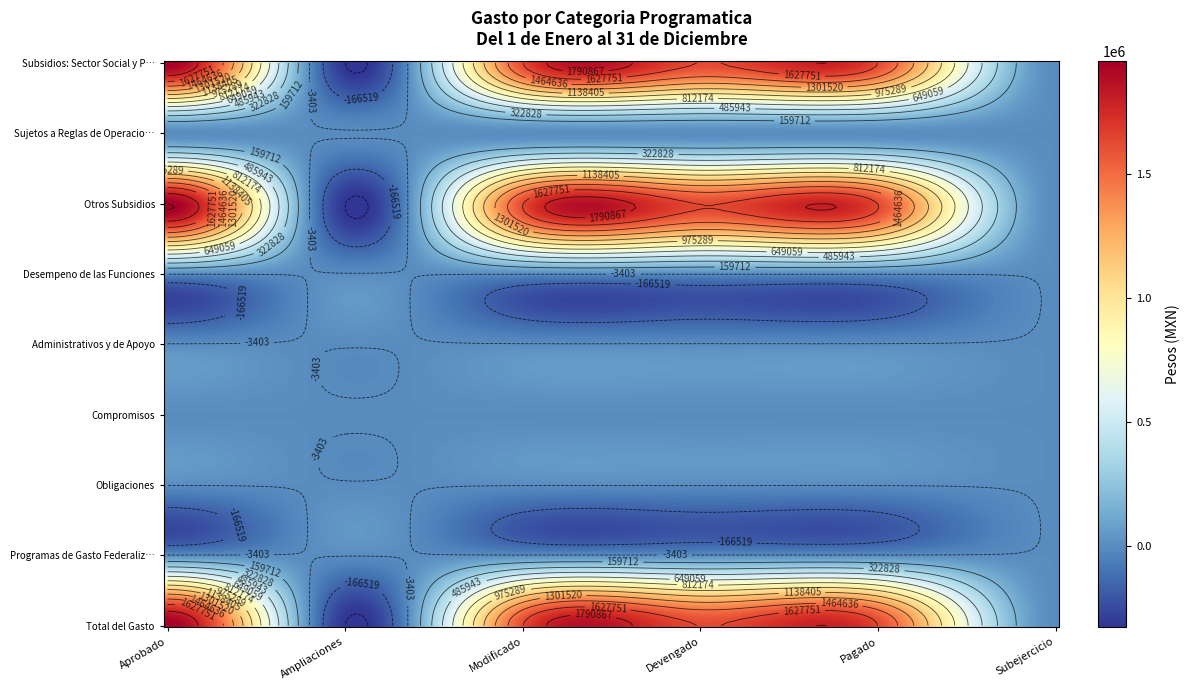

What is the sum of all Otros Subsidios values?

6497392